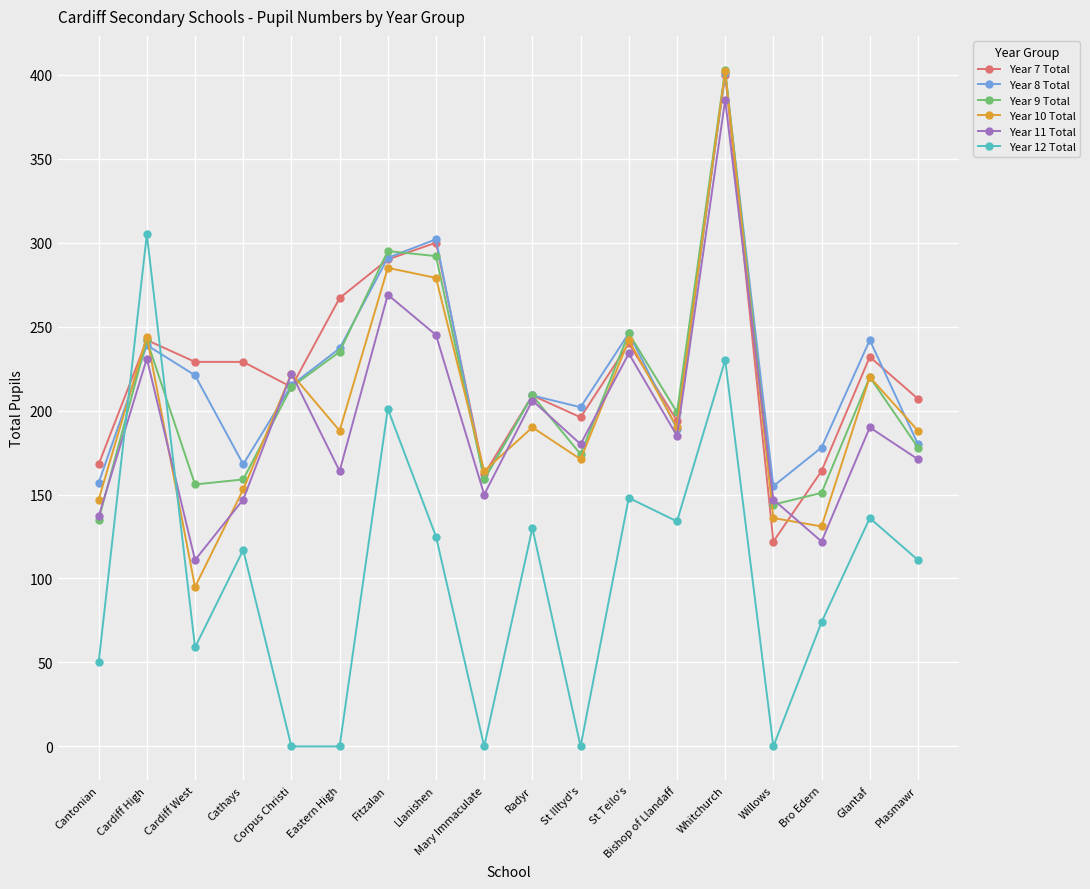

At which category is the sum across all series the highest?

Whitchurch